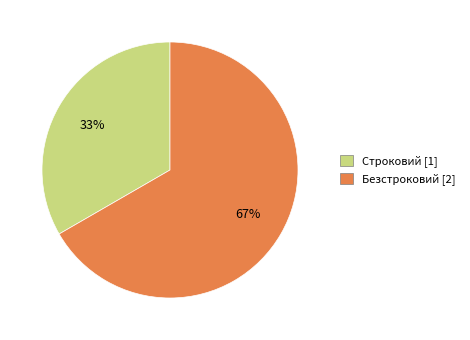

Which slice is the smallest?

Строковий